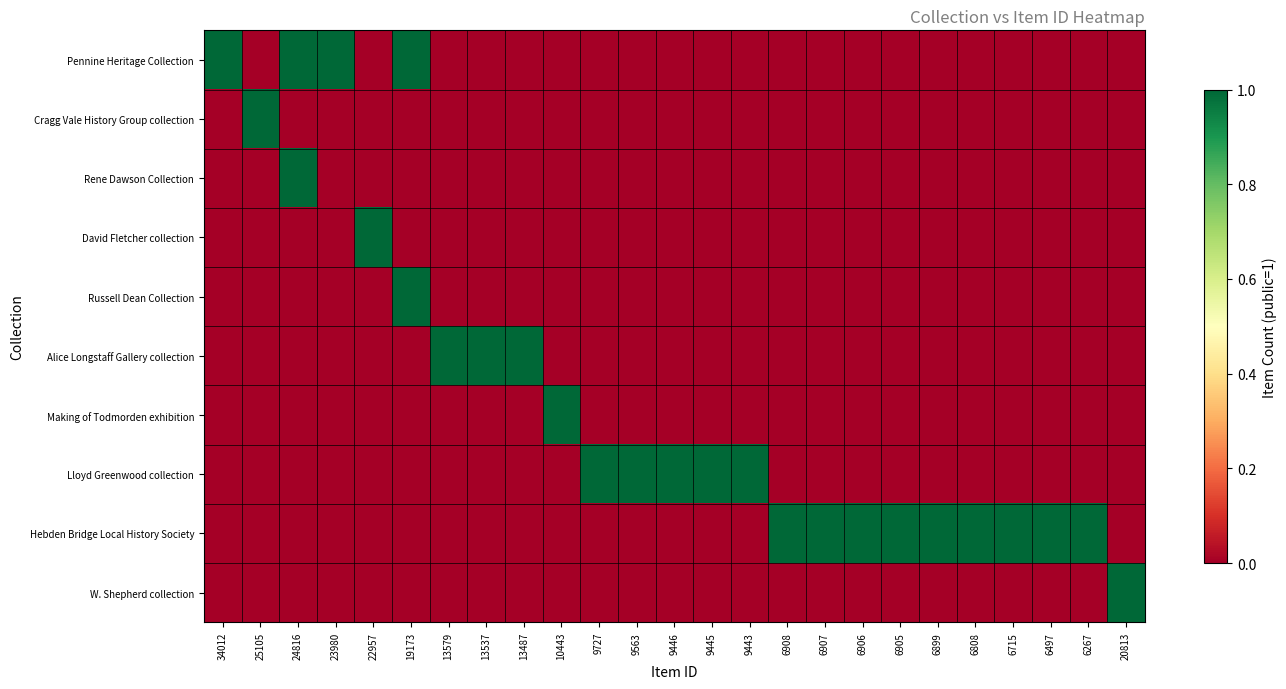

Reading left to right, what are all the values shown in this chart?

Pennine Heritage Collection: 34012=1	25105=0	24816=1	23980=1	22957=0	19173=1	13579=0	13537=0	13487=0	10443=0	9727=0	9563=0	9446=0	9445=0	9443=0	6908=0	6907=0	6906=0	6905=0	6899=0	6808=0	6715=0	6497=0	6267=0	20813=0
Cragg Vale History Group collection: 34012=0	25105=1	24816=0	23980=0	22957=0	19173=0	13579=0	13537=0	13487=0	10443=0	9727=0	9563=0	9446=0	9445=0	9443=0	6908=0	6907=0	6906=0	6905=0	6899=0	6808=0	6715=0	6497=0	6267=0	20813=0
Rene Dawson Collection: 34012=0	25105=0	24816=1	23980=0	22957=0	19173=0	13579=0	13537=0	13487=0	10443=0	9727=0	9563=0	9446=0	9445=0	9443=0	6908=0	6907=0	6906=0	6905=0	6899=0	6808=0	6715=0	6497=0	6267=0	20813=0
David Fletcher collection: 34012=0	25105=0	24816=0	23980=0	22957=1	19173=0	13579=0	13537=0	13487=0	10443=0	9727=0	9563=0	9446=0	9445=0	9443=0	6908=0	6907=0	6906=0	6905=0	6899=0	6808=0	6715=0	6497=0	6267=0	20813=0
Russell Dean Collection: 34012=0	25105=0	24816=0	23980=0	22957=0	19173=1	13579=0	13537=0	13487=0	10443=0	9727=0	9563=0	9446=0	9445=0	9443=0	6908=0	6907=0	6906=0	6905=0	6899=0	6808=0	6715=0	6497=0	6267=0	20813=0
Alice Longstaff Gallery collection: 34012=0	25105=0	24816=0	23980=0	22957=0	19173=0	13579=1	13537=1	13487=1	10443=0	9727=0	9563=0	9446=0	9445=0	9443=0	6908=0	6907=0	6906=0	6905=0	6899=0	6808=0	6715=0	6497=0	6267=0	20813=0
Making of Todmorden exhibition: 34012=0	25105=0	24816=0	23980=0	22957=0	19173=0	13579=0	13537=0	13487=0	10443=1	9727=0	9563=0	9446=0	9445=0	9443=0	6908=0	6907=0	6906=0	6905=0	6899=0	6808=0	6715=0	6497=0	6267=0	20813=0
Lloyd Greenwood collection: 34012=0	25105=0	24816=0	23980=0	22957=0	19173=0	13579=0	13537=0	13487=0	10443=0	9727=1	9563=1	9446=1	9445=1	9443=1	6908=0	6907=0	6906=0	6905=0	6899=0	6808=0	6715=0	6497=0	6267=0	20813=0
Hebden Bridge Local History Society: 34012=0	25105=0	24816=0	23980=0	22957=0	19173=0	13579=0	13537=0	13487=0	10443=0	9727=0	9563=0	9446=0	9445=0	9443=0	6908=1	6907=1	6906=1	6905=1	6899=1	6808=1	6715=1	6497=1	6267=1	20813=0
W. Shepherd collection: 34012=0	25105=0	24816=0	23980=0	22957=0	19173=0	13579=0	13537=0	13487=0	10443=0	9727=0	9563=0	9446=0	9445=0	9443=0	6908=0	6907=0	6906=0	6905=0	6899=0	6808=0	6715=0	6497=0	6267=0	20813=1